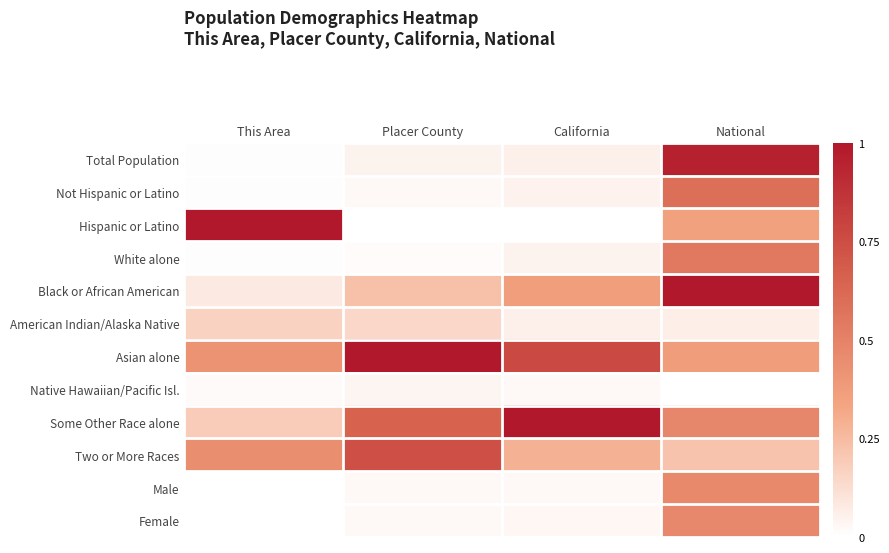

At which category is the sum across all series the highest?

National